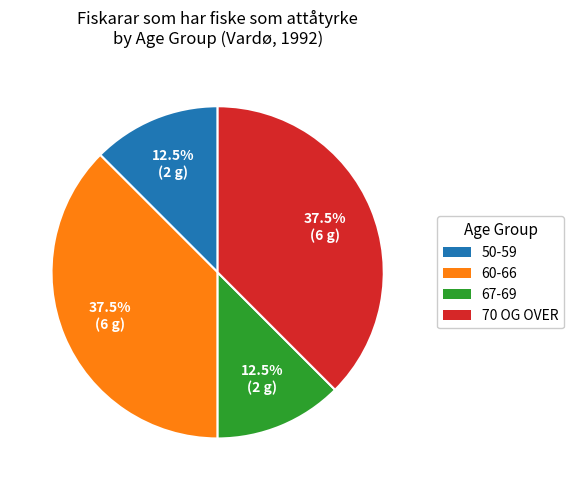

Is there any slice that represents more than half of the pie?

No